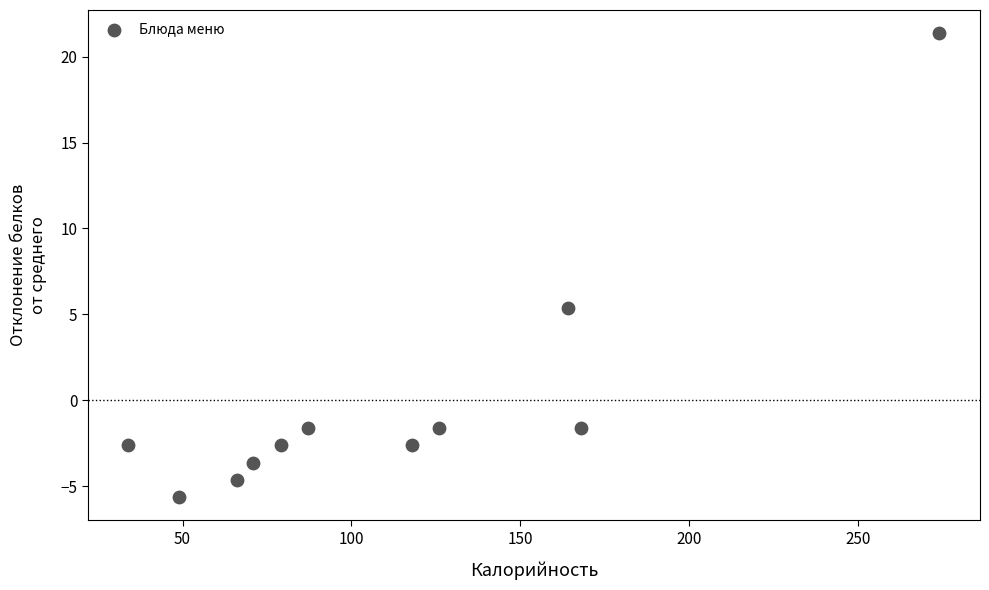

What is the range of X values (max minus min)?

240.0